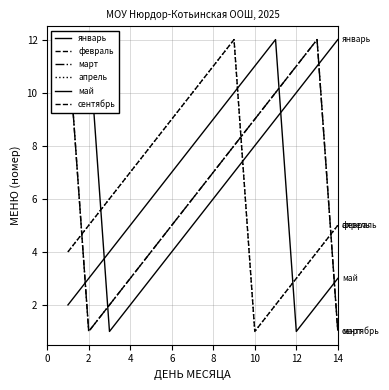

After their last crossing, which series has the higher values: сентябрь or май?

май